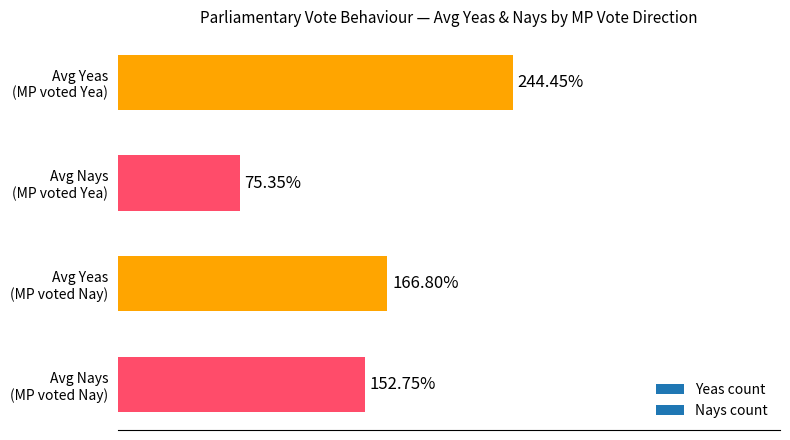

Does the chart contain any negative values?

No